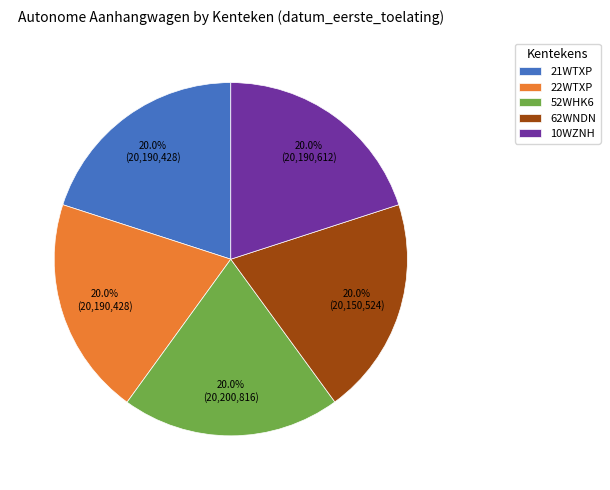

How many slices are in this pie chart?

5